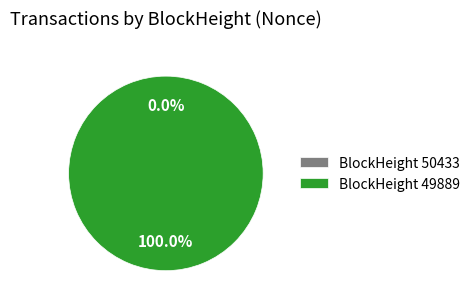

To the nearest percent, what is the difference between the largest and smallest slice percentages?

100%